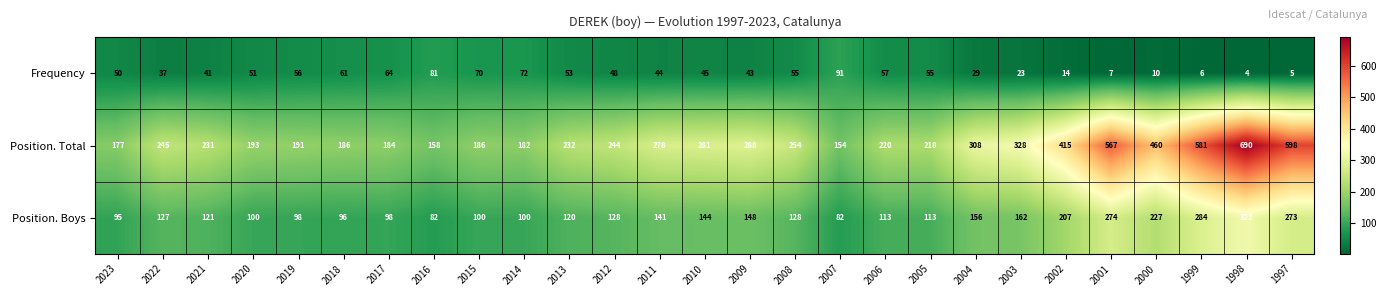

What is the greatest value displayed?

690